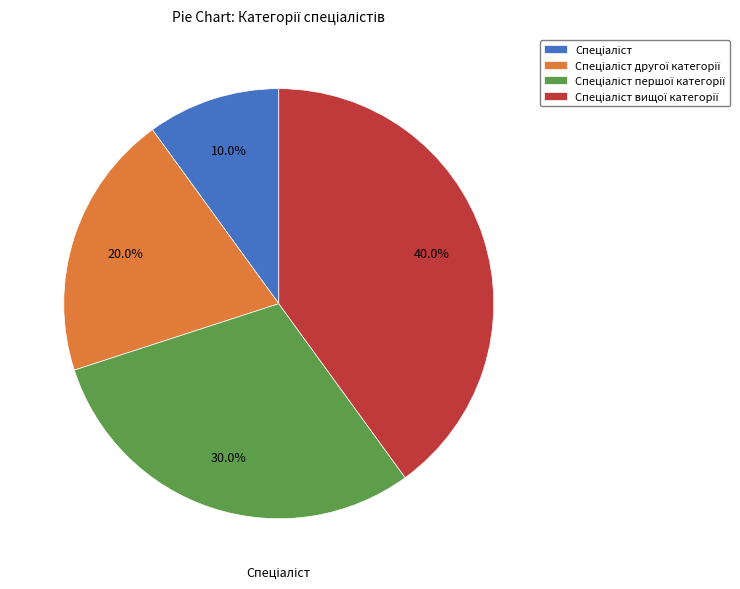

Does any single category account for the majority?

No